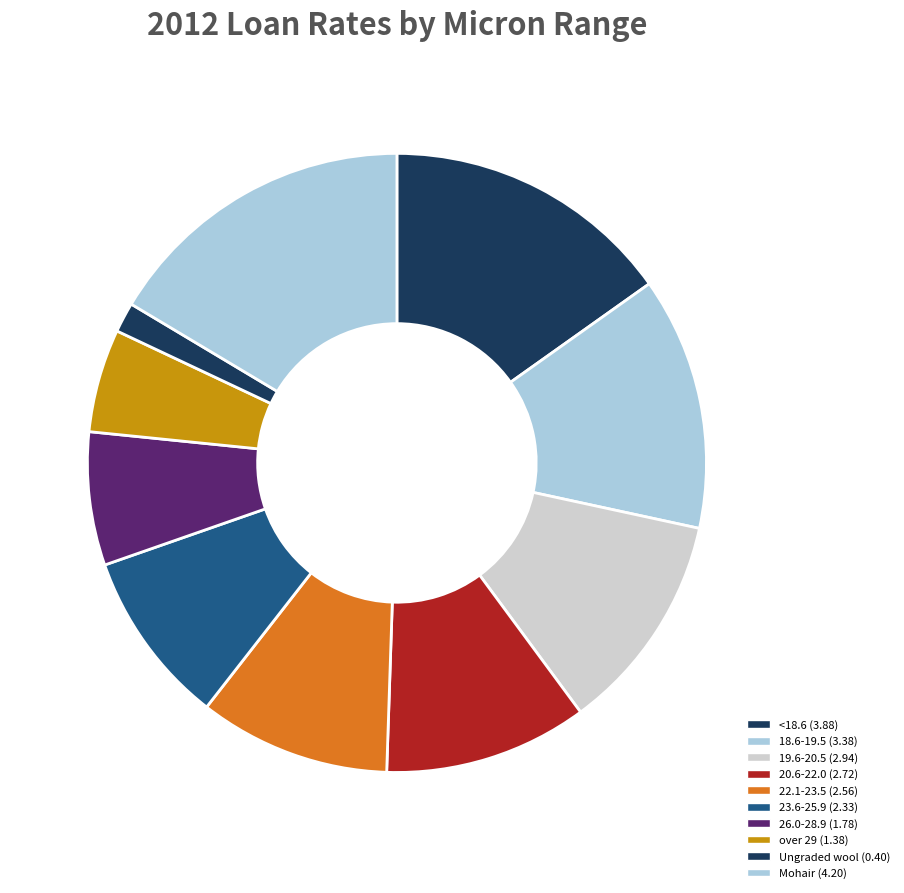

Which slice is the smallest?

Ungraded wool